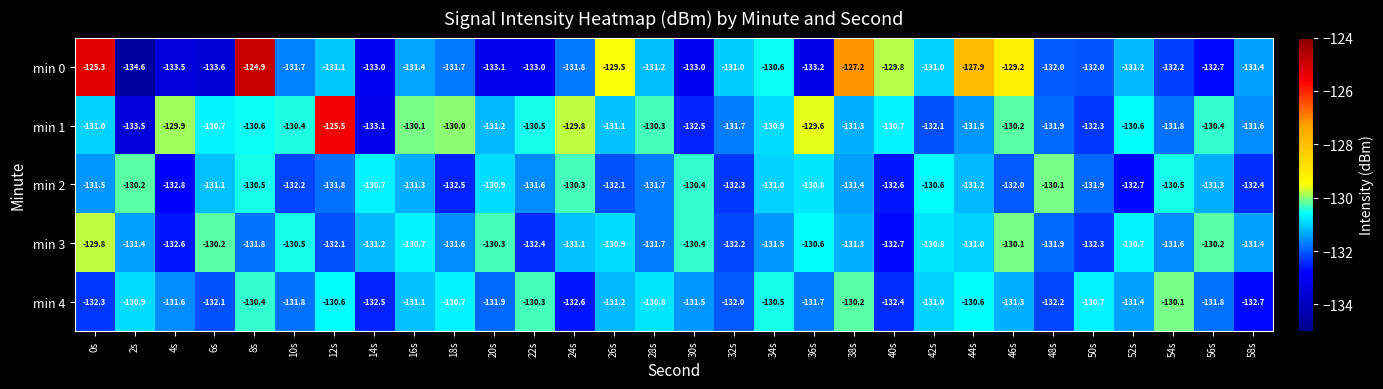

Which series has the largest range (max minus min)?

min 0